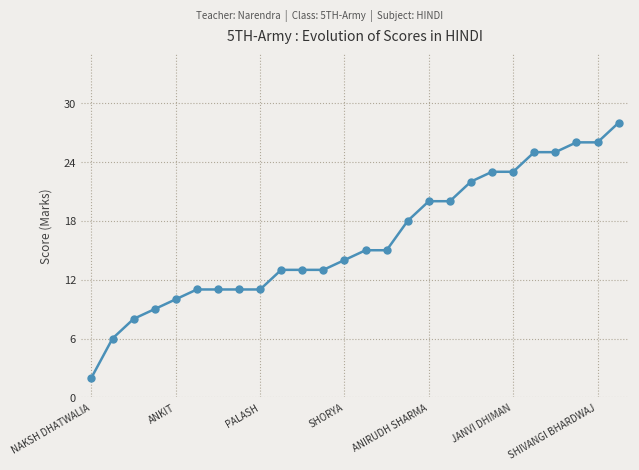

How many lines are shown in the chart?

1